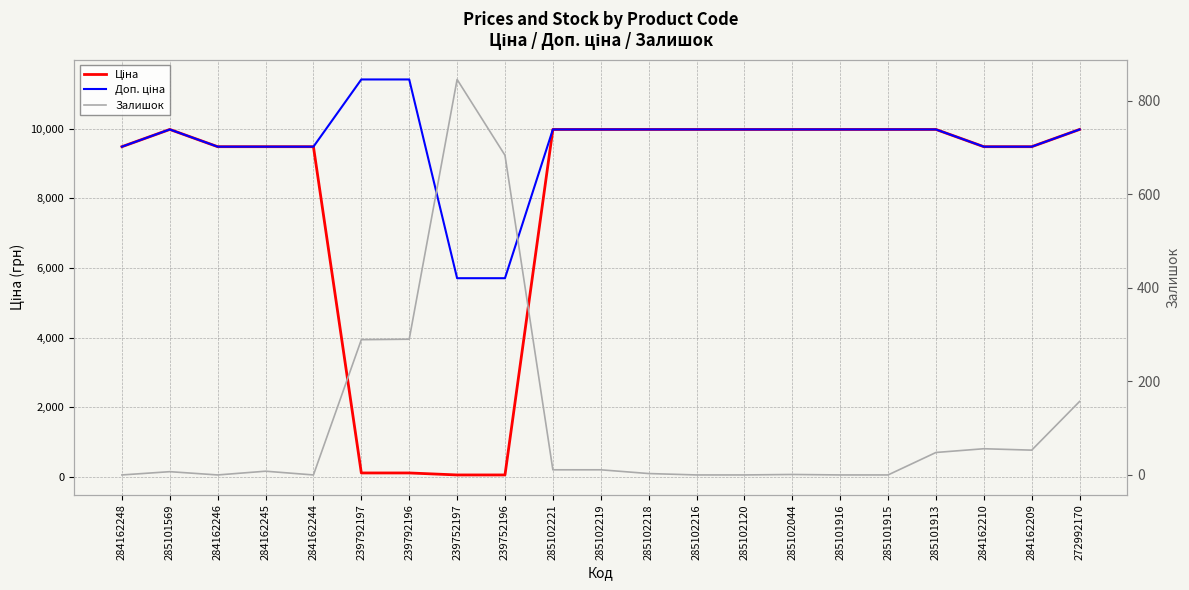

The value of Ціна at 284162245 is 13450.6. True or false?

False